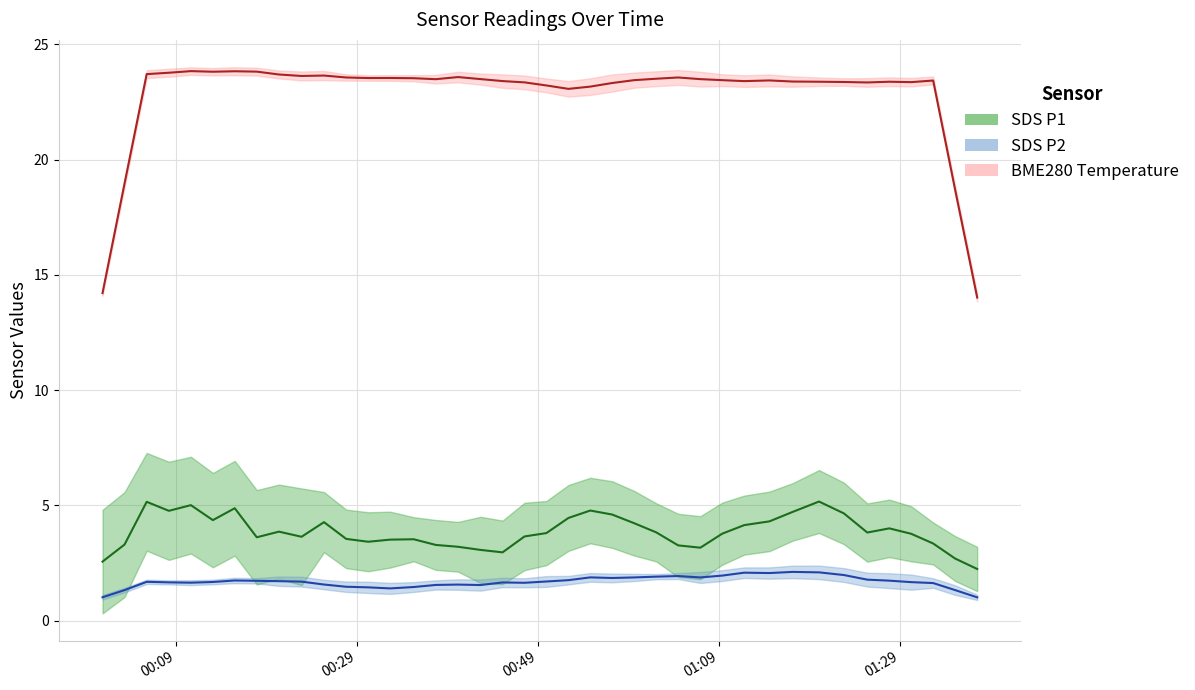

True or false: SDS_P2 and BME280_temperature intersect in this chart.

False